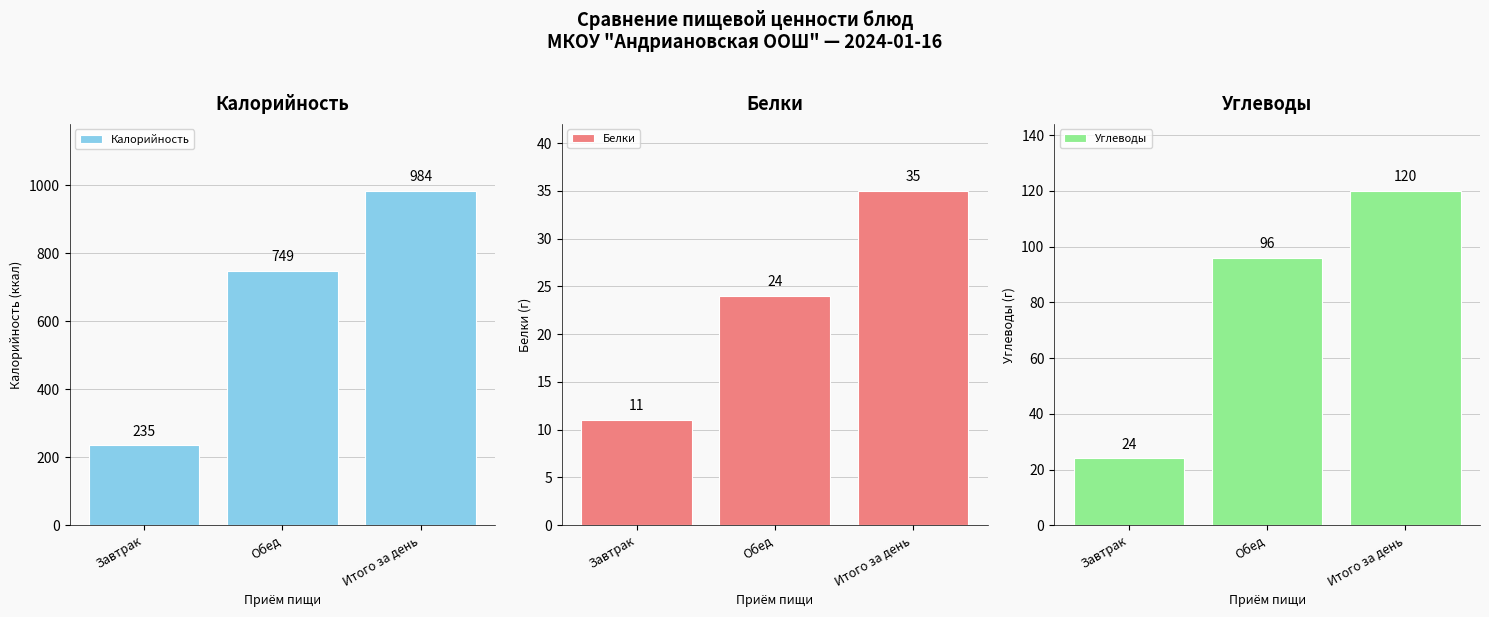

Which series has the largest total across all categories?

Калорийность